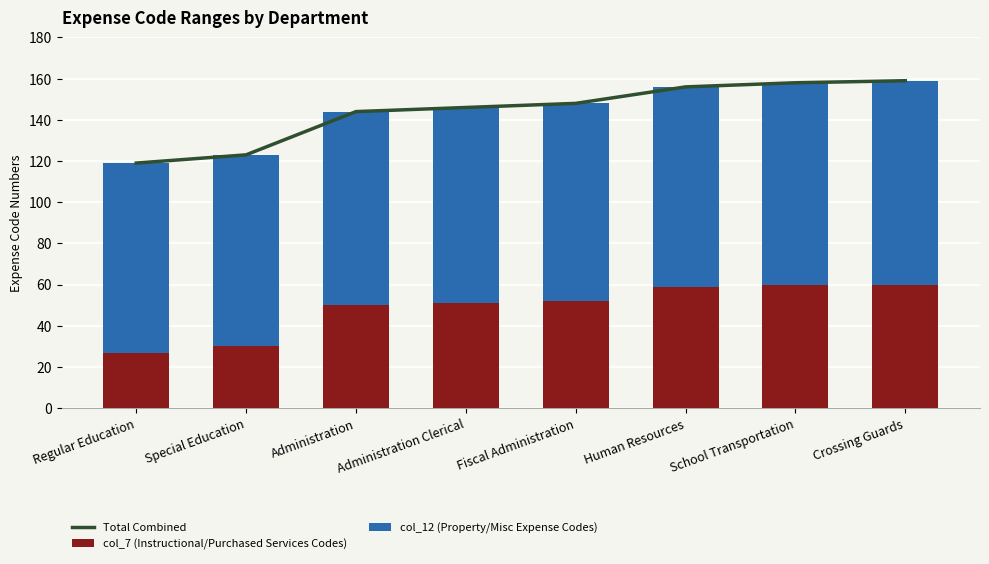

Is it true that col_7 (Instructional/Purchased Services Codes) equals 60 at Crossing Guards?

True